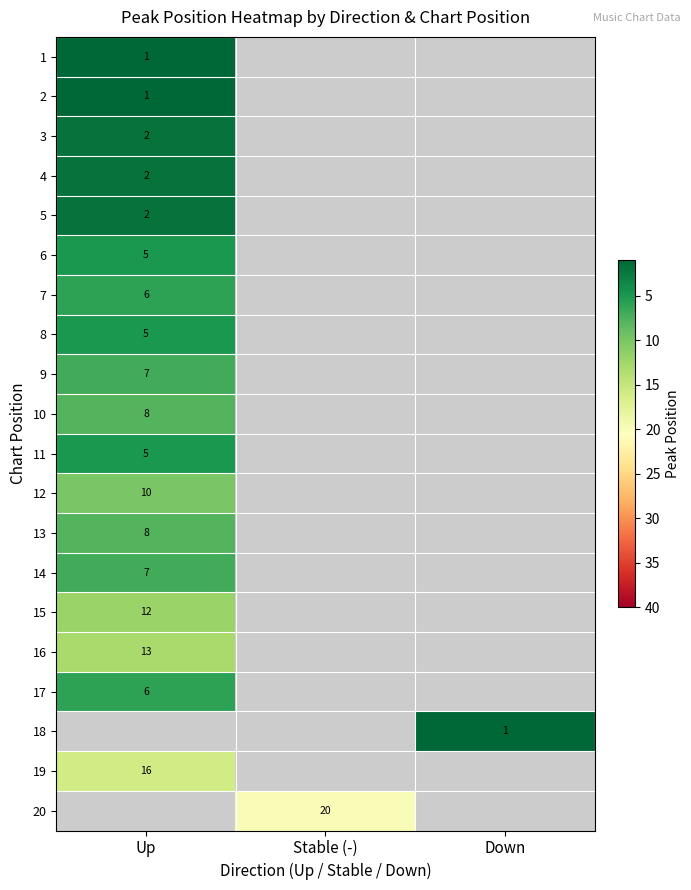

Is it true that 3 equals 2 at Up?

True